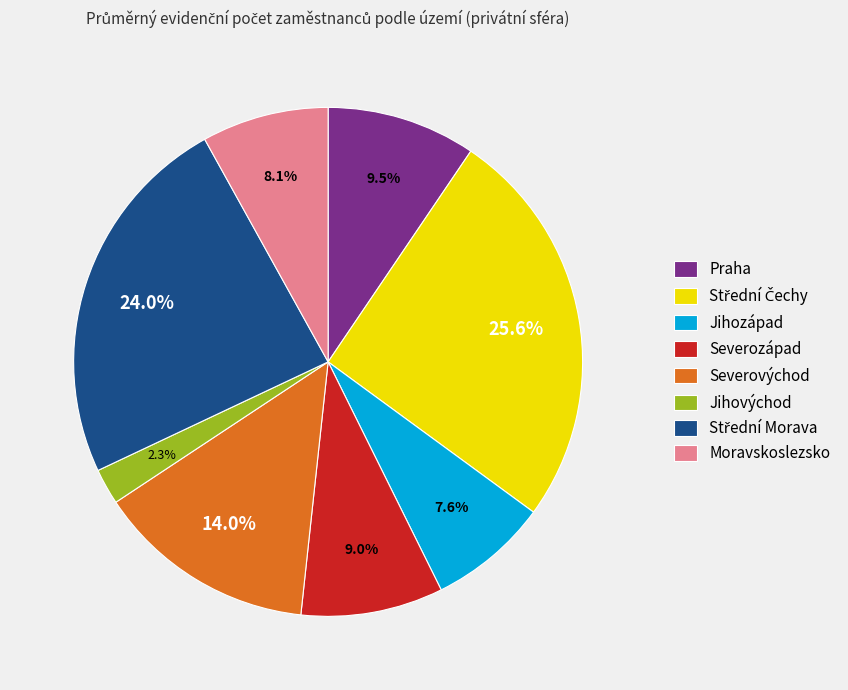

Which slice is the smallest?

Jihovýchod